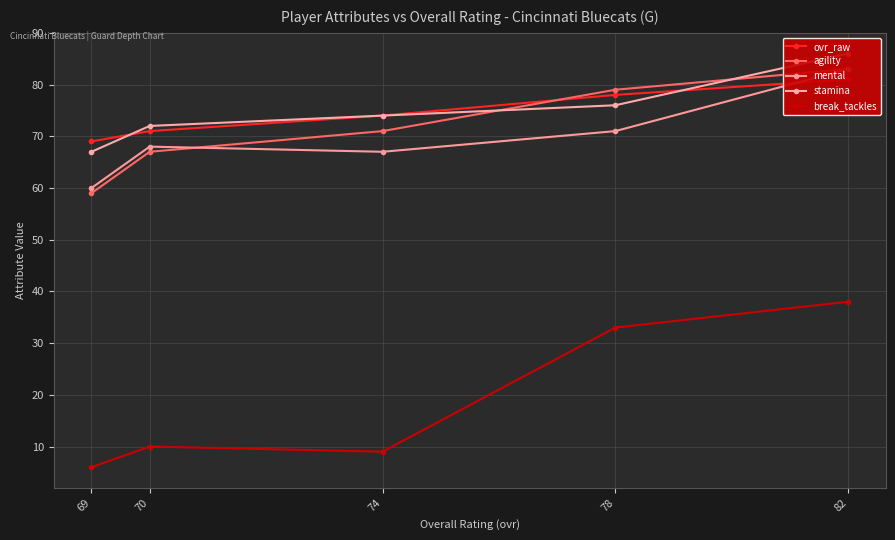

How many data points in mental are less than 68?

2